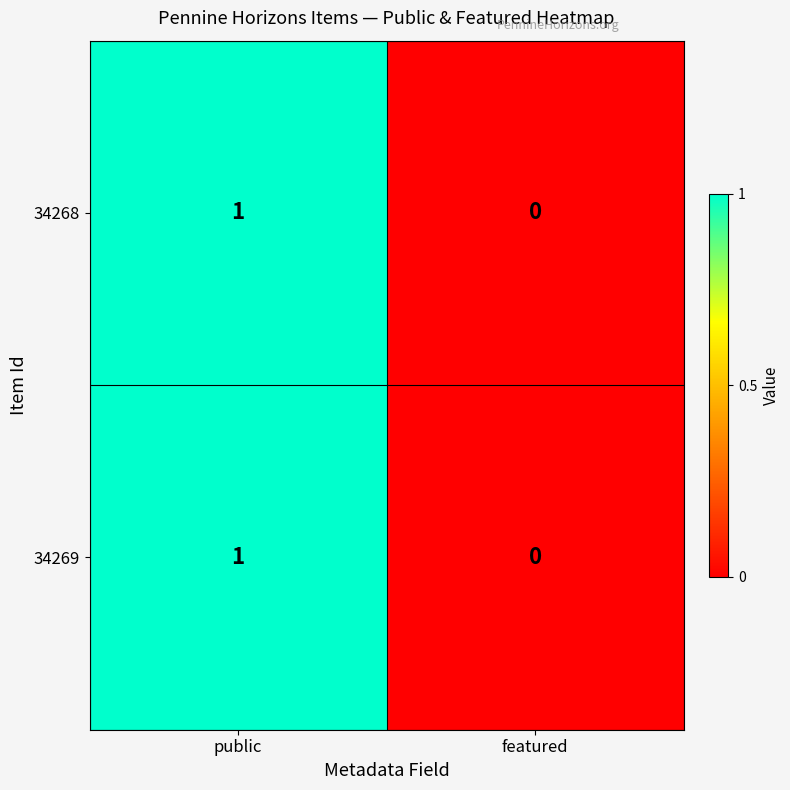

The value of 34269 at featured is -1. True or false?

False